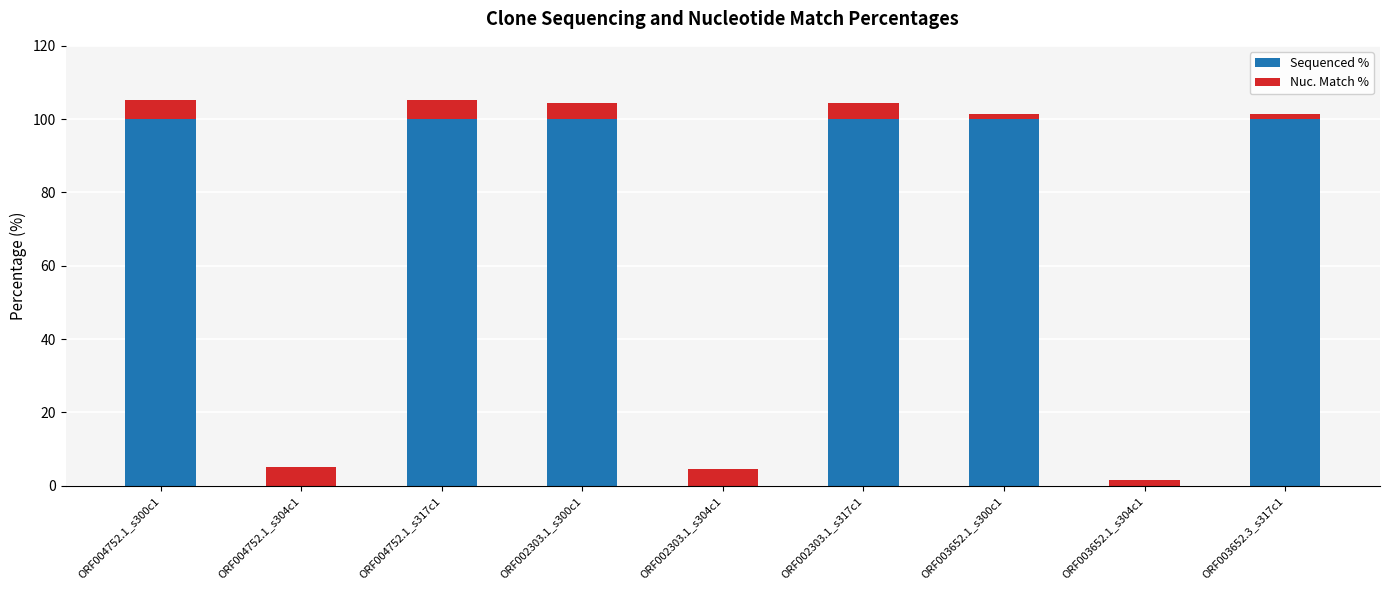

The Sequenced % series shows 100.0 at ORF002303.1_s317c1. True or false?

True